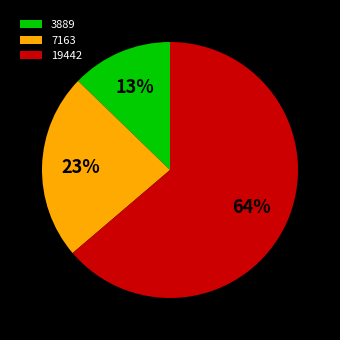

Is the sum of 19442 and 3889 greater than half?

Yes